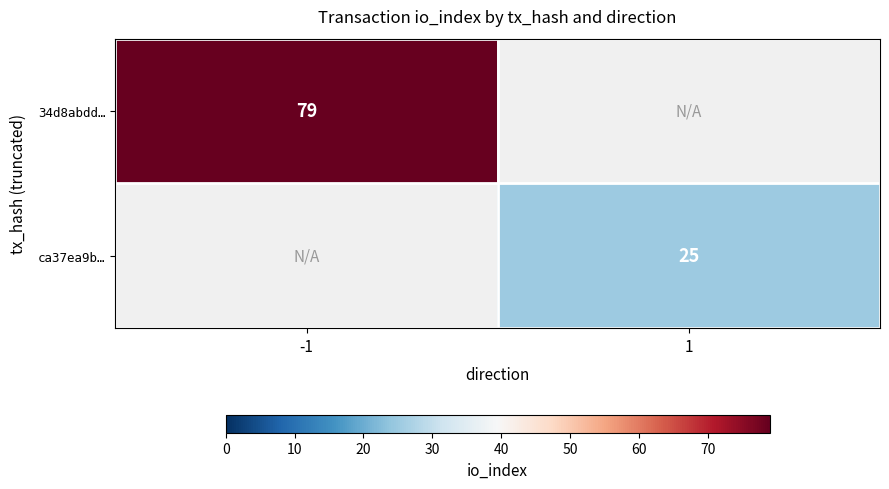

The value of 34d8abdd… at -1 is 79. True or false?

True